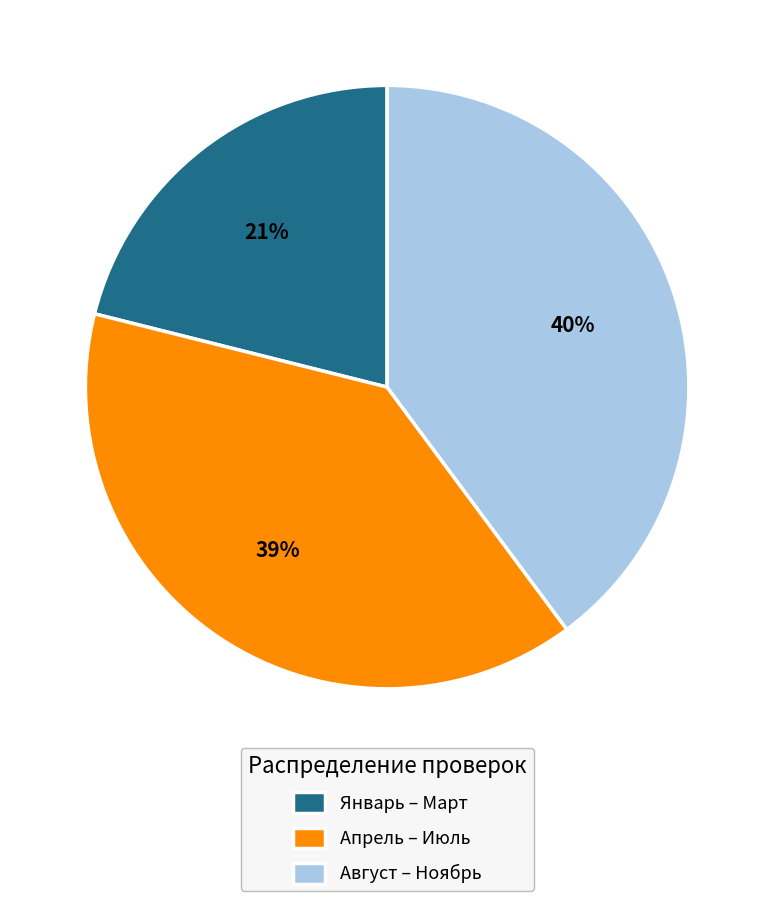

True or false: Апрель – Июль accounts for 27% of the total.

False